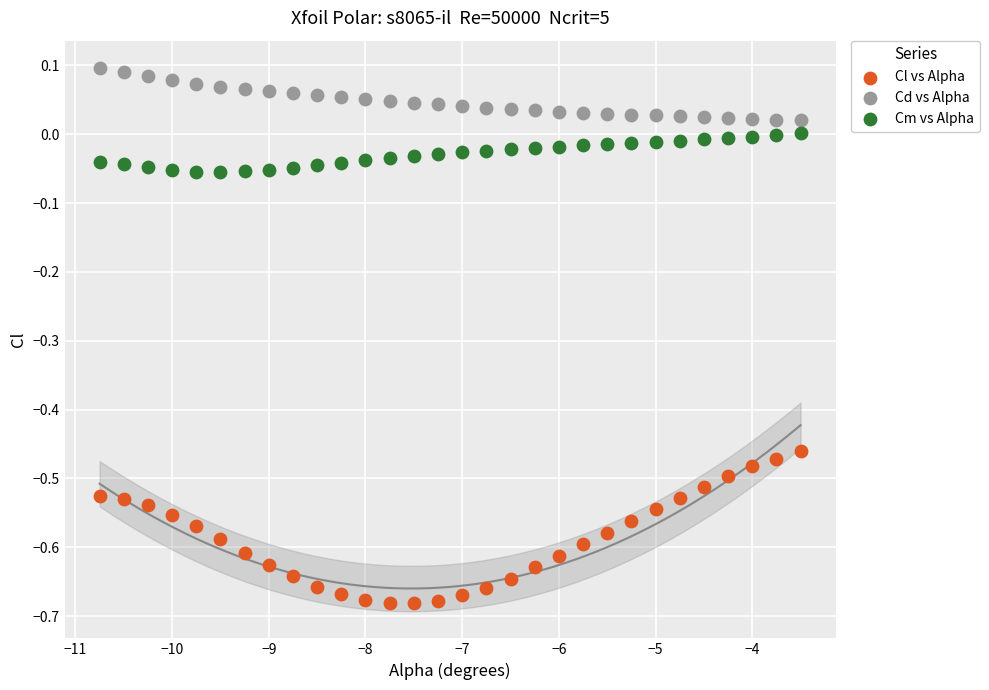

Which series contains the lowest Y value?

Cl vs Alpha